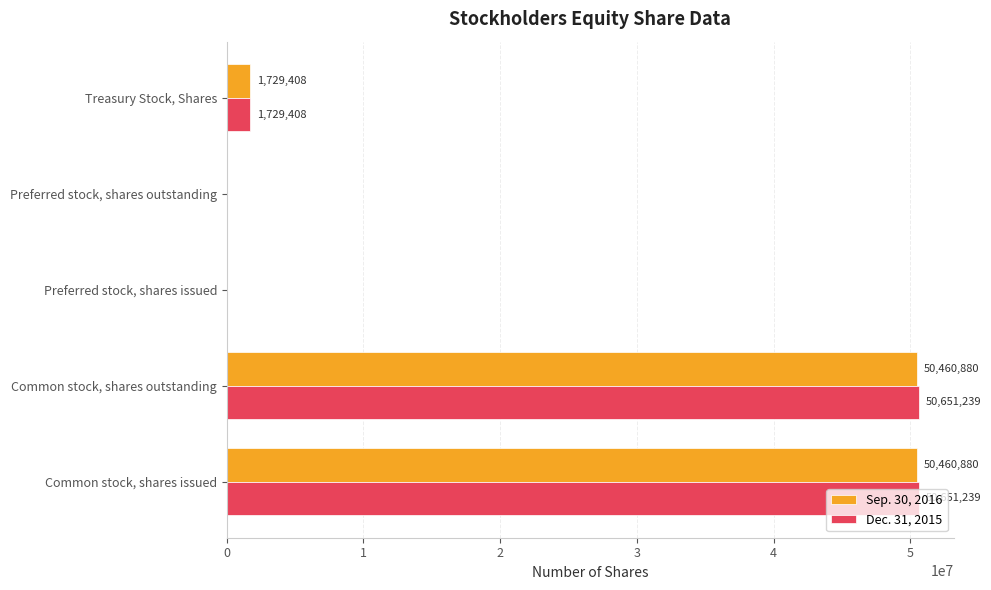

What is the total value across all series at Common stock, shares issued?

101112119